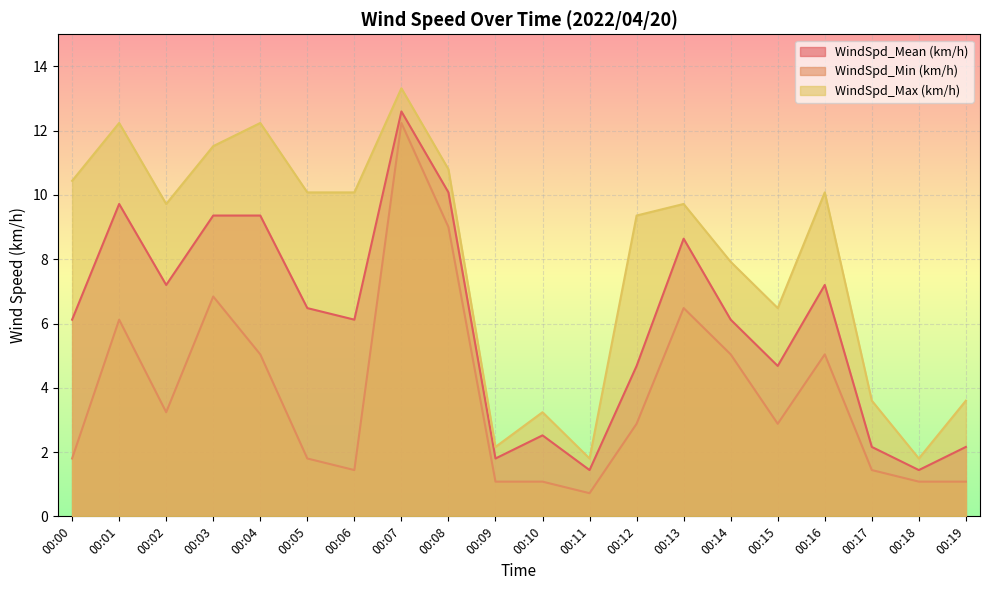

Rank the categories by WindSpd_Max (km/h) value from lowest to highest.

00:11, 00:18, 00:09, 00:10, 00:17, 00:19, 00:15, 00:14, 00:12, 00:02, 00:13, 00:05, 00:06, 00:16, 00:00, 00:08, 00:03, 00:01, 00:04, 00:07